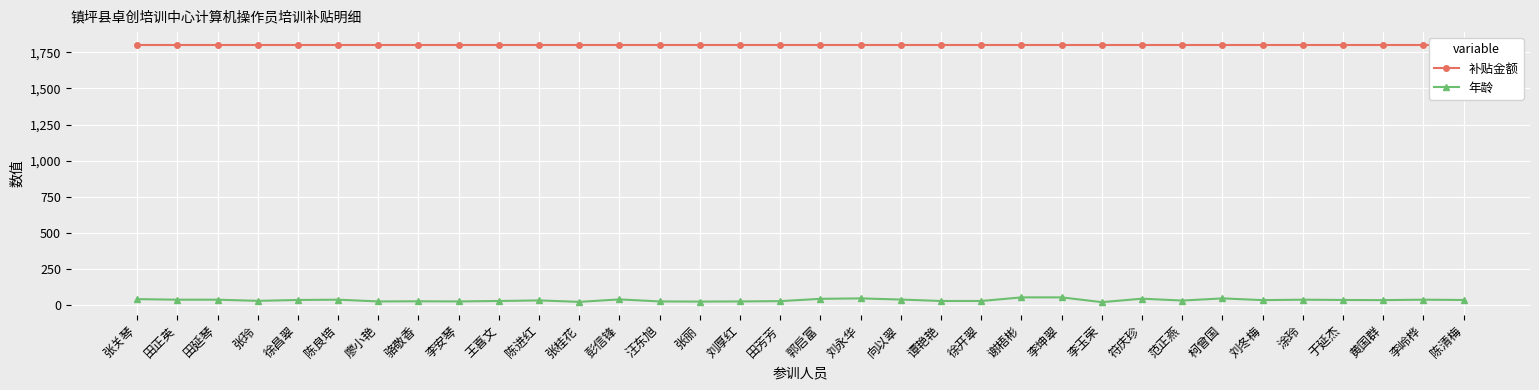

At how many categories does at least one series exceed 1056?

34